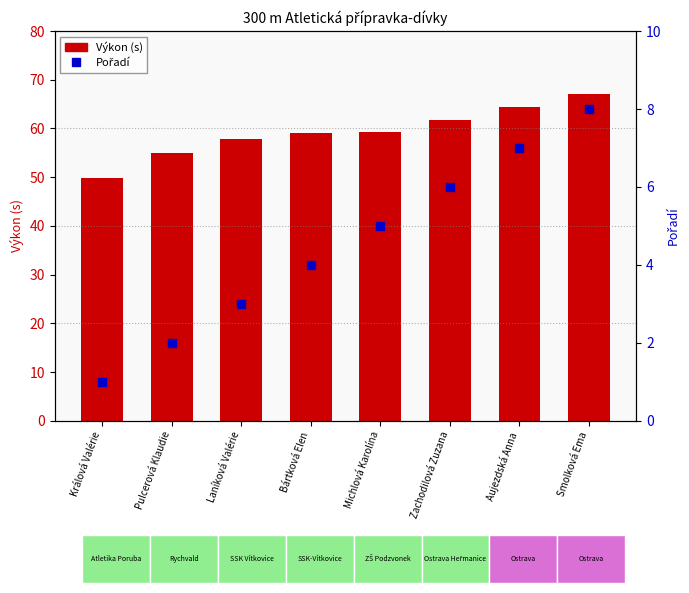

At which category is the sum across all series the highest?

Smolková Ema